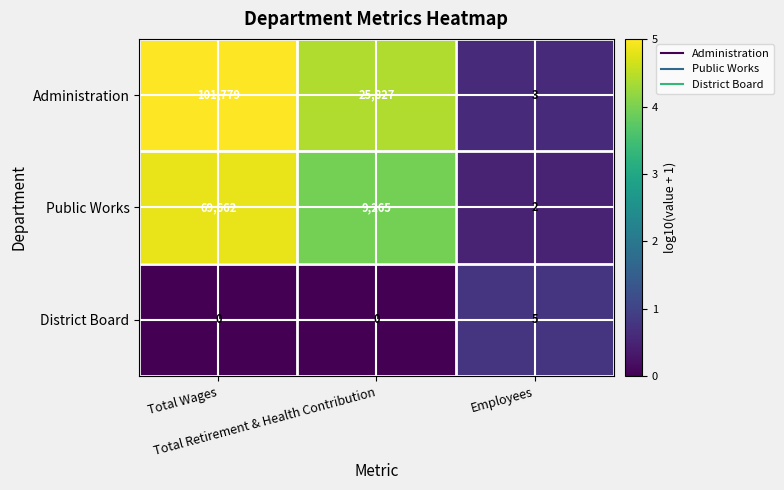

What is the minimum value for Administration?

3